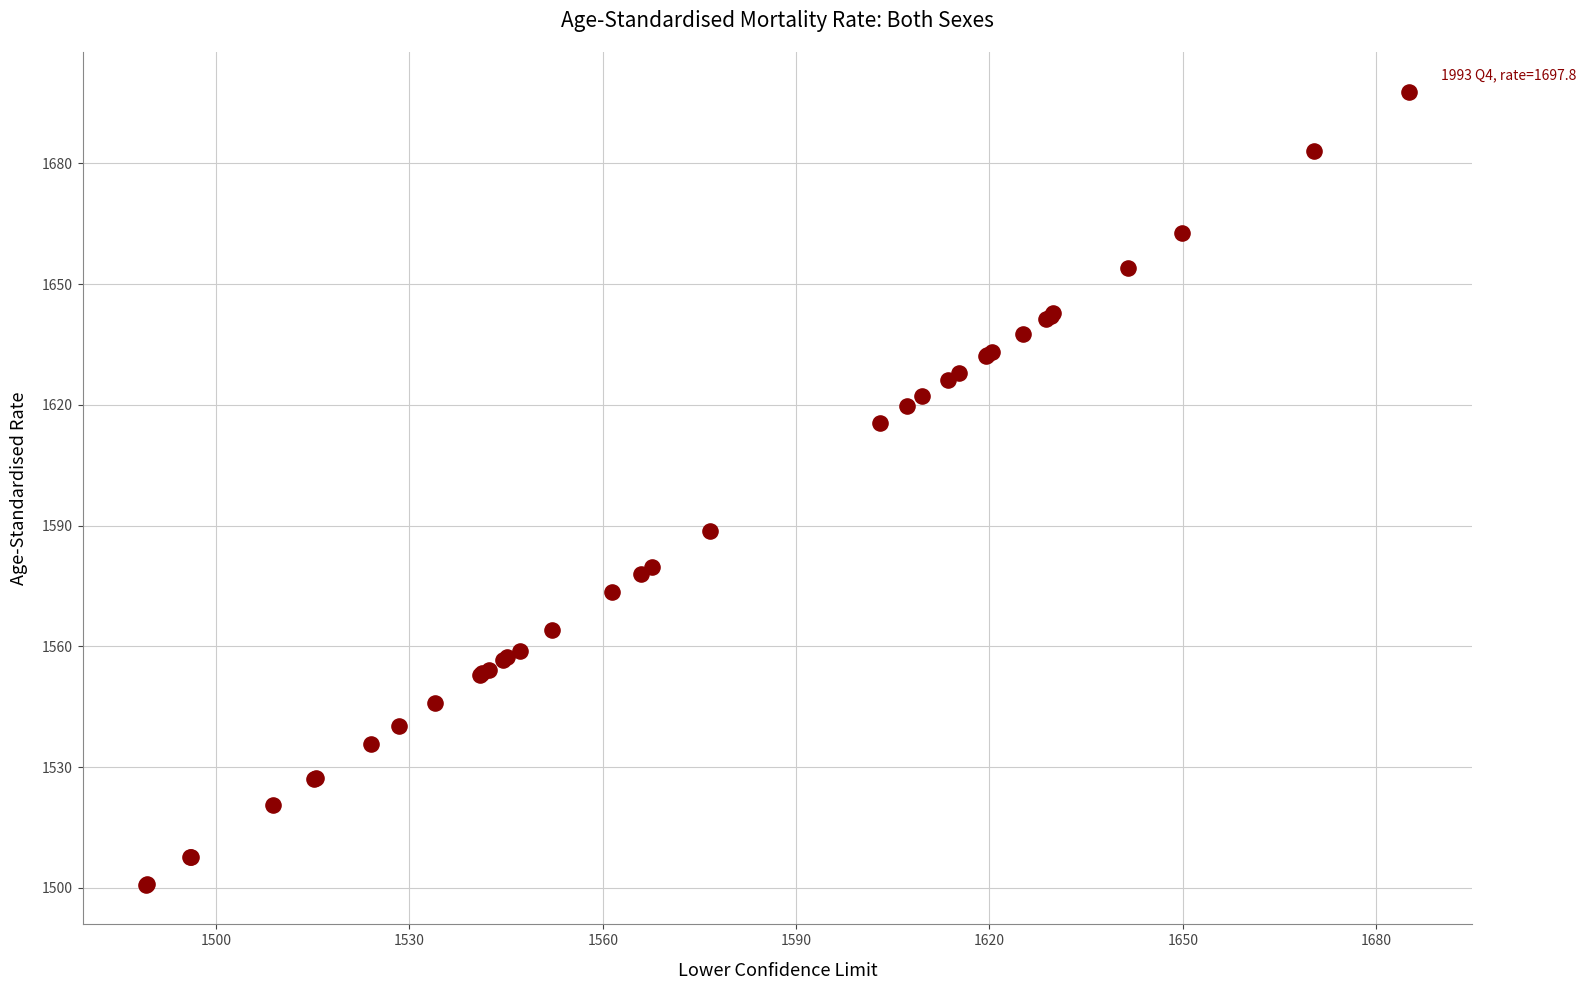

What Y value in the scatter plot is closest to 1599?

1588.7